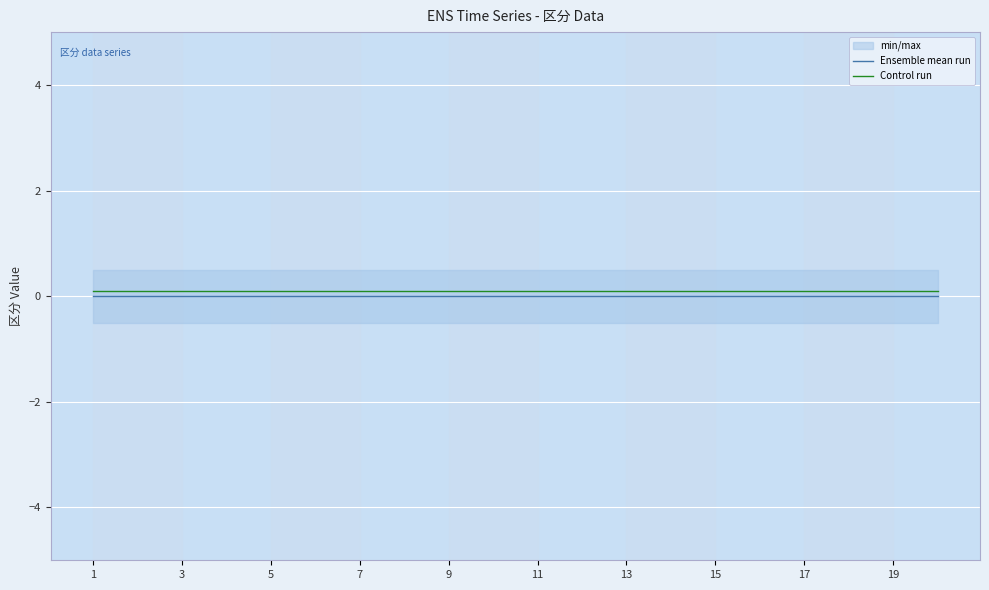

Which series has the largest total across all categories?

Control run